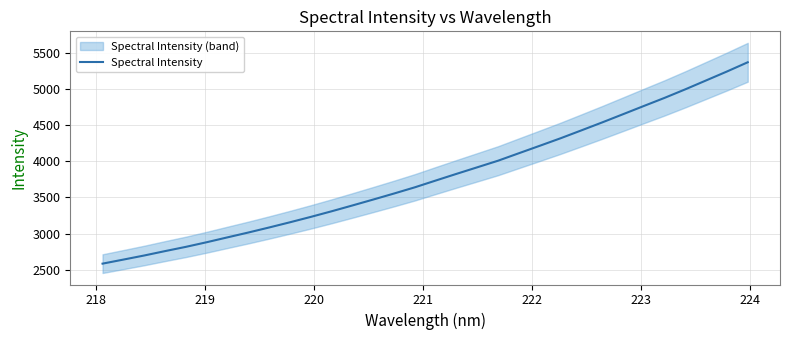

What is the lowest value of the Spectral Intensity series?

2584.6